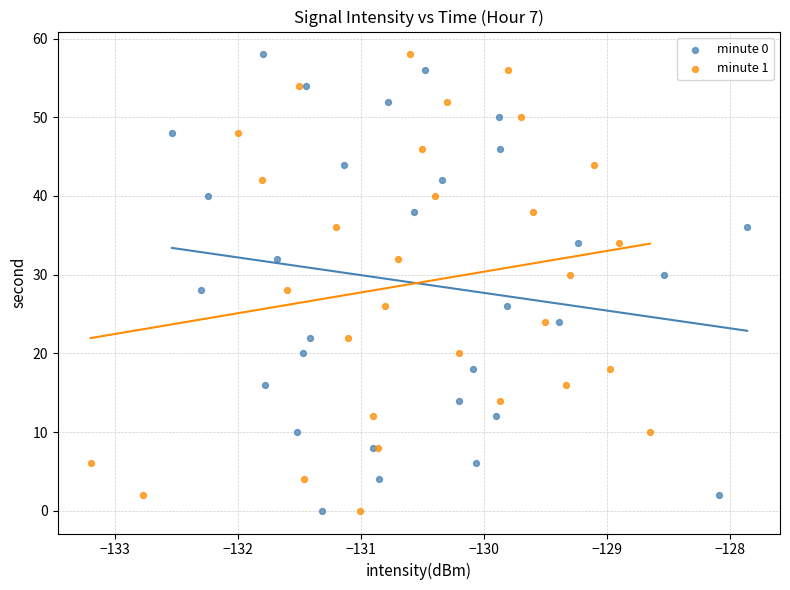

What are all the series names shown in the legend?

minute 0, minute 1